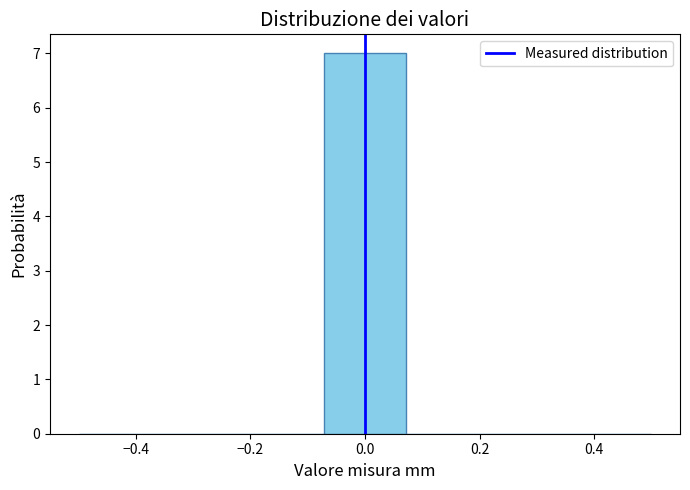

Reading left to right, transcribe this chart: for each bar, give the range it covers on the x-axis and its height. Neither the bar edges nor the heights are printed on the chart, so give them approximately, as read against the axes.

-0.50 to -0.36: 0
-0.36 to -0.22: 0
-0.22 to -0.08: 0
-0.08 to 0.08: 7
0.08 to 0.22: 0
0.22 to 0.36: 0
0.36 to 0.50: 0